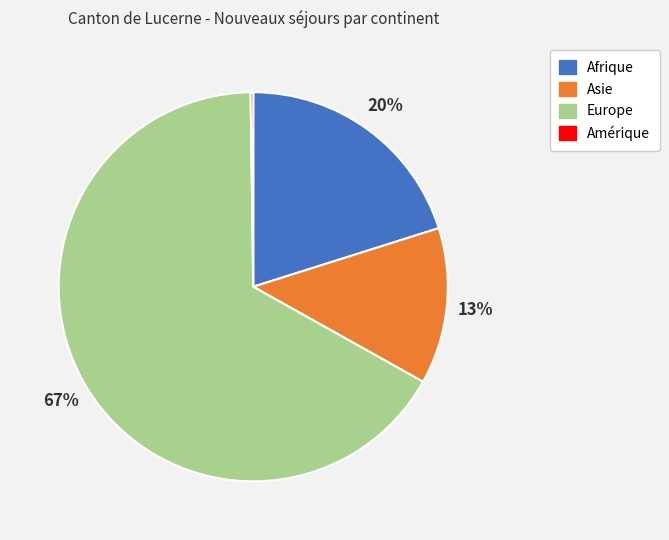

Is there any slice that represents more than half of the pie?

Yes